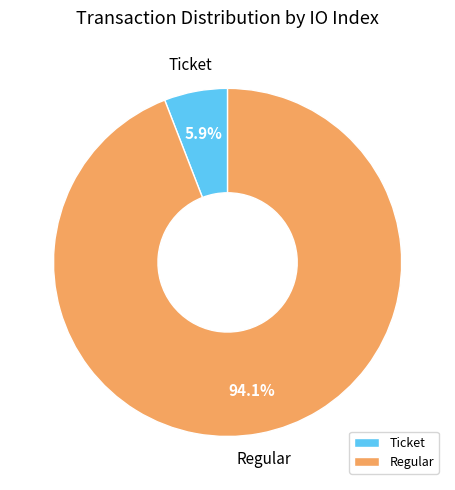

Does Ticket represent more than half of the total?

No